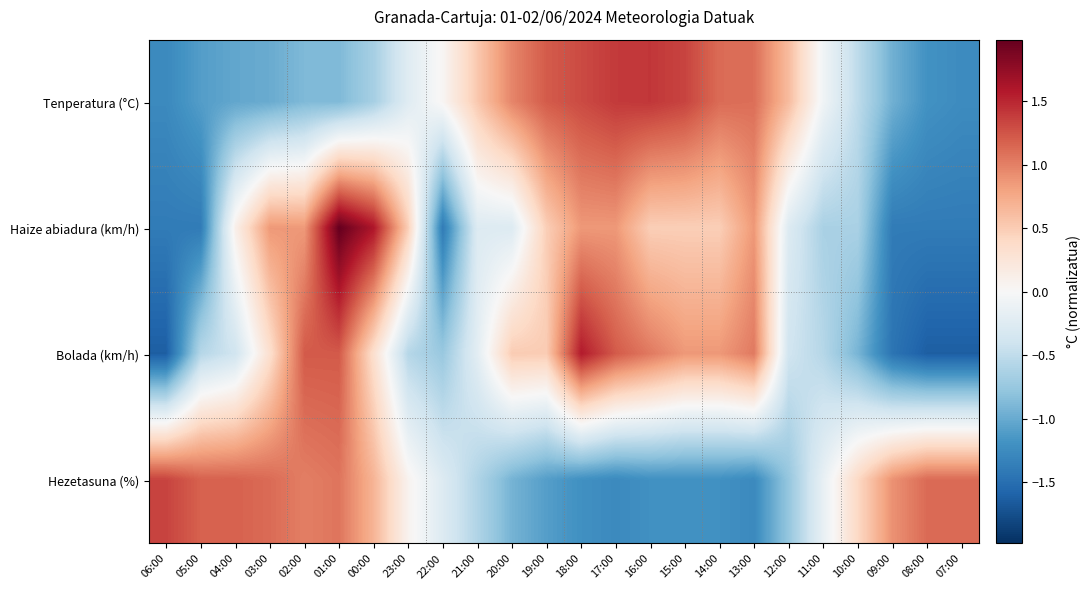

What is the total value across all series at 08:00?

-3.1